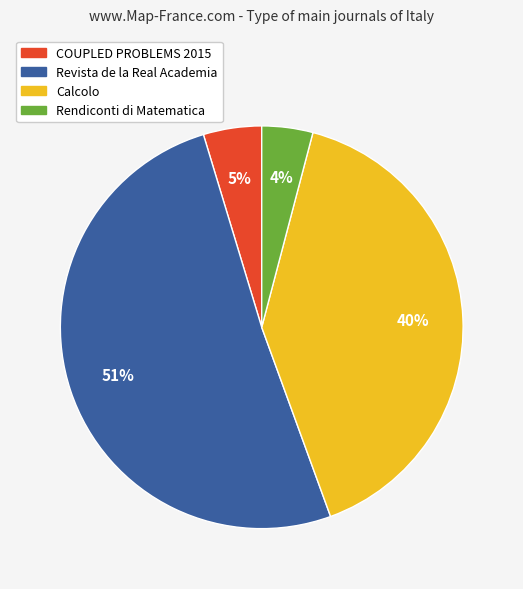

Does any single category account for the majority?

Yes